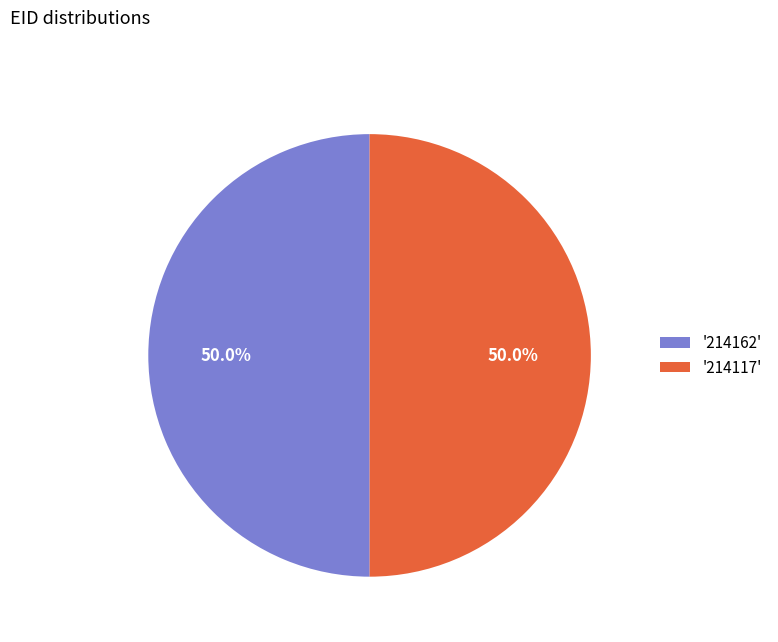

Approximately how many times larger is the value at '214162' compared to '214117'?

1.0